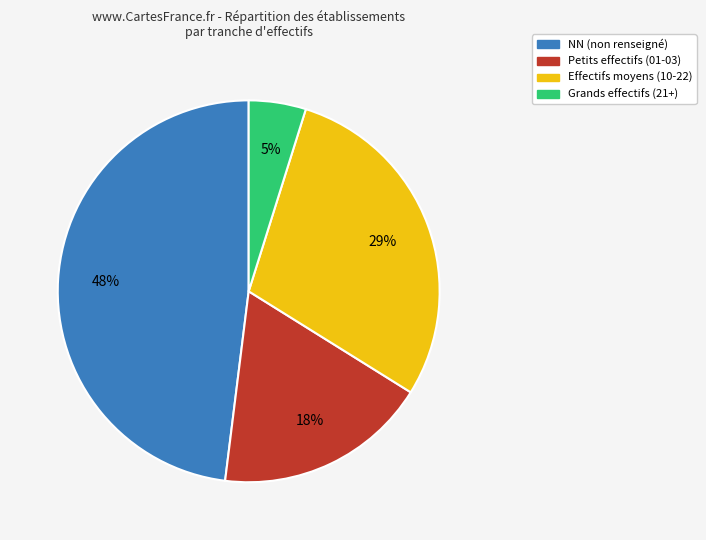

To the nearest percent, what is the average slice percentage?

25%